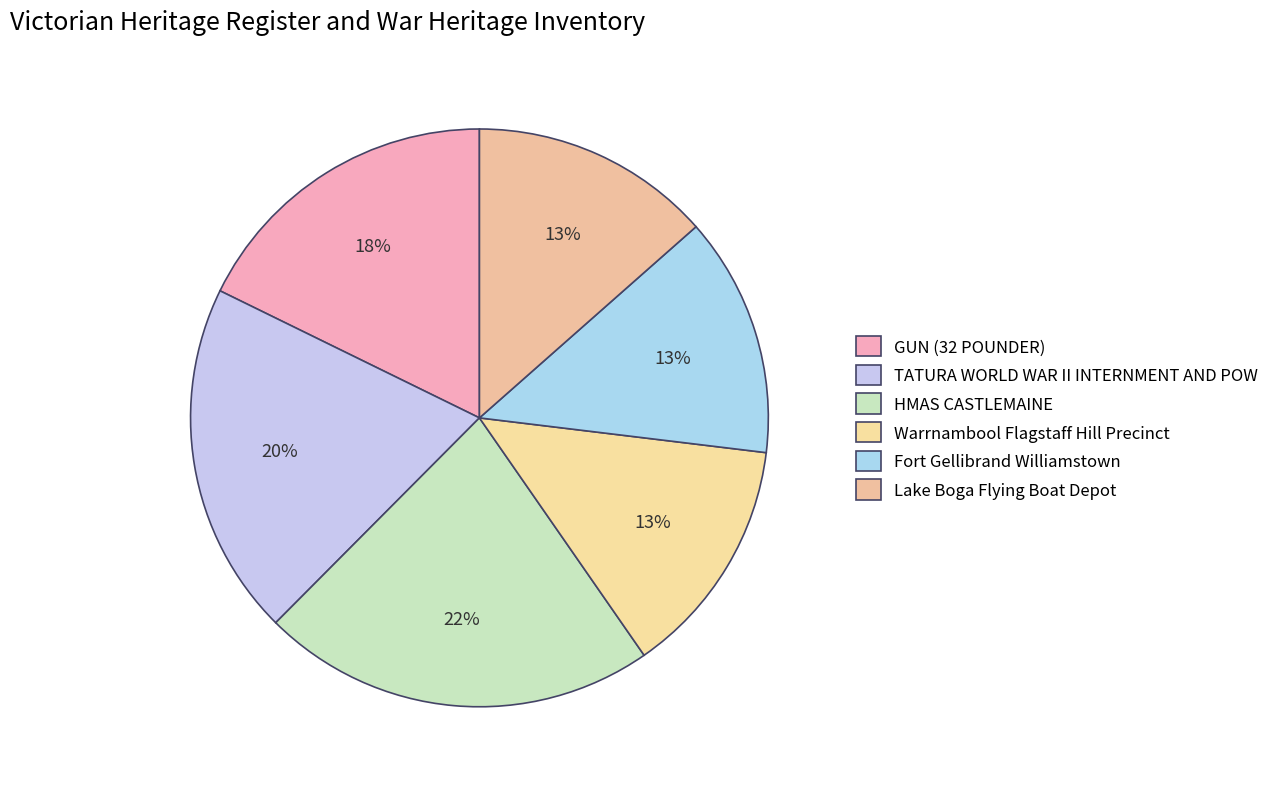

How many segments does this pie chart have?

6